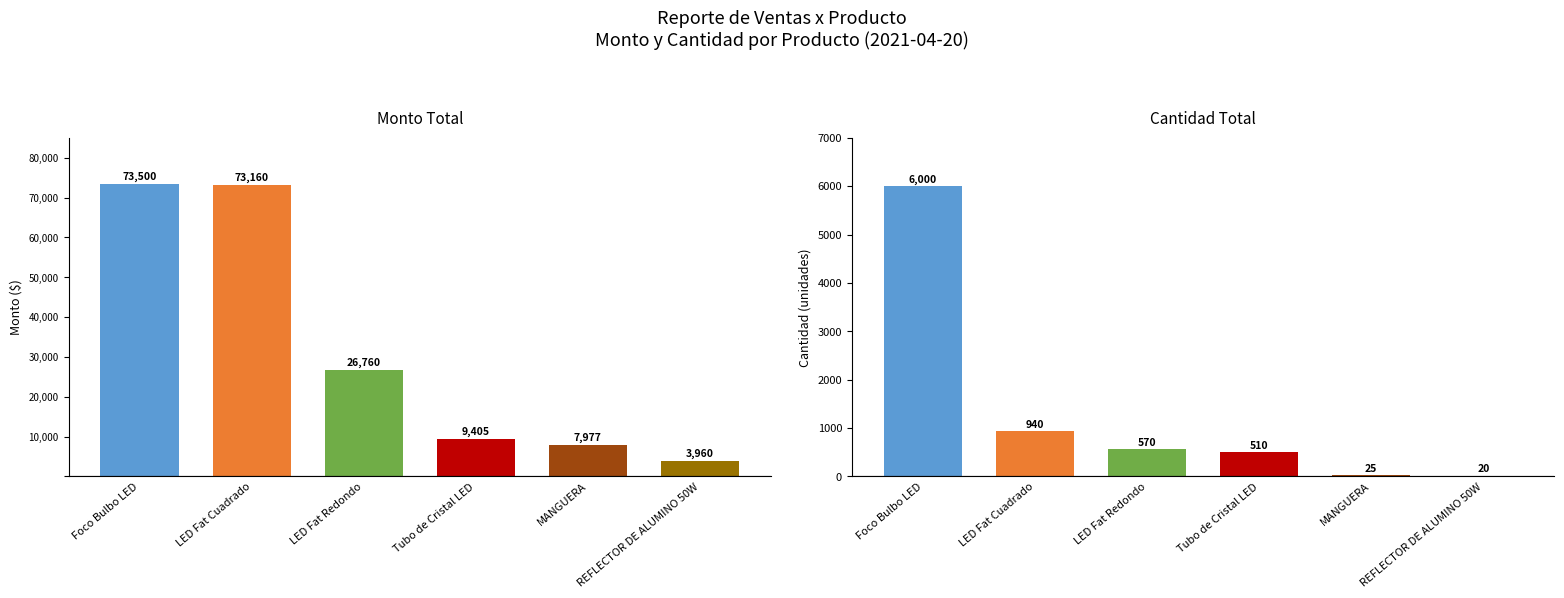

What are all the series names shown in the legend?

Monto, Cant.